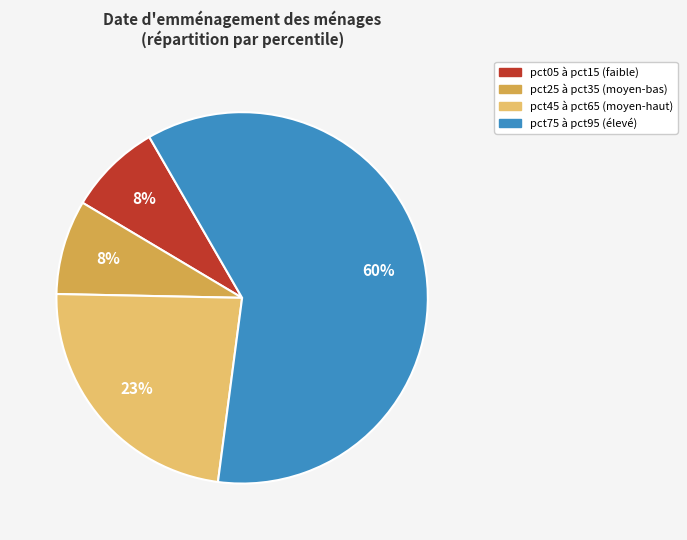

Does any single category account for the majority?

Yes